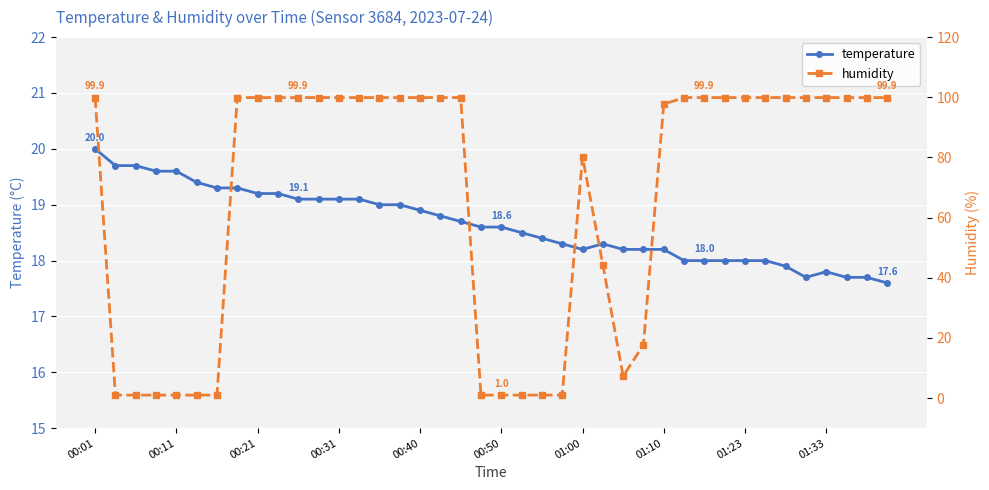

What is the maximum value for temperature?

20.0